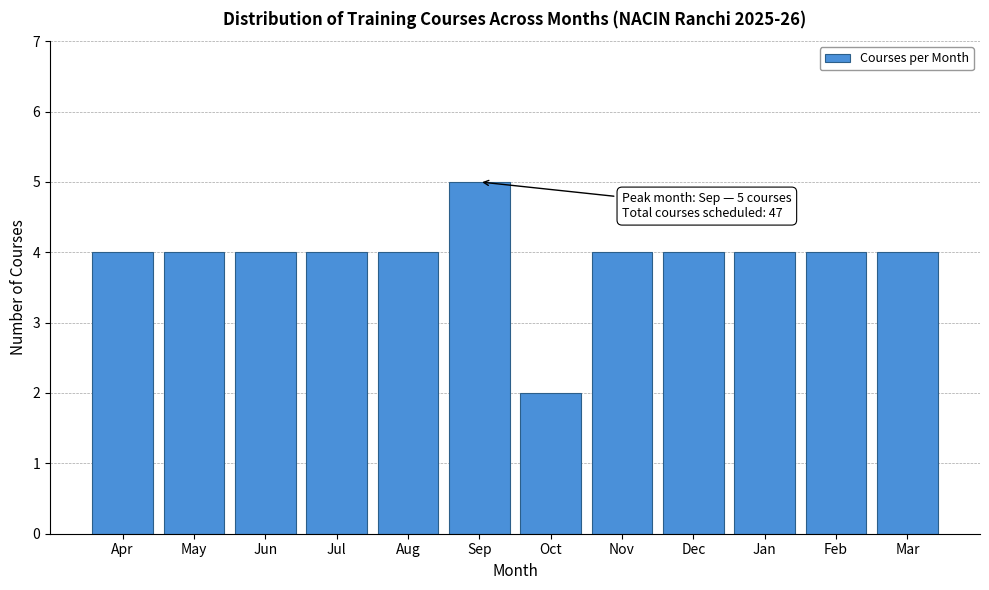

Reading left to right, extract all data points from this chart.

4	4	4	4	4	5	2	4	4	4	4	4